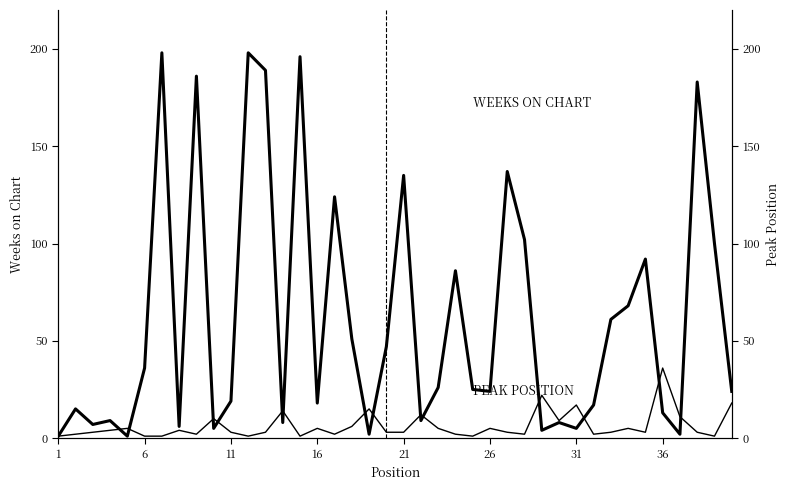

How many times do WEEKS ON CHART and PEAK POSITION cross each other?

14